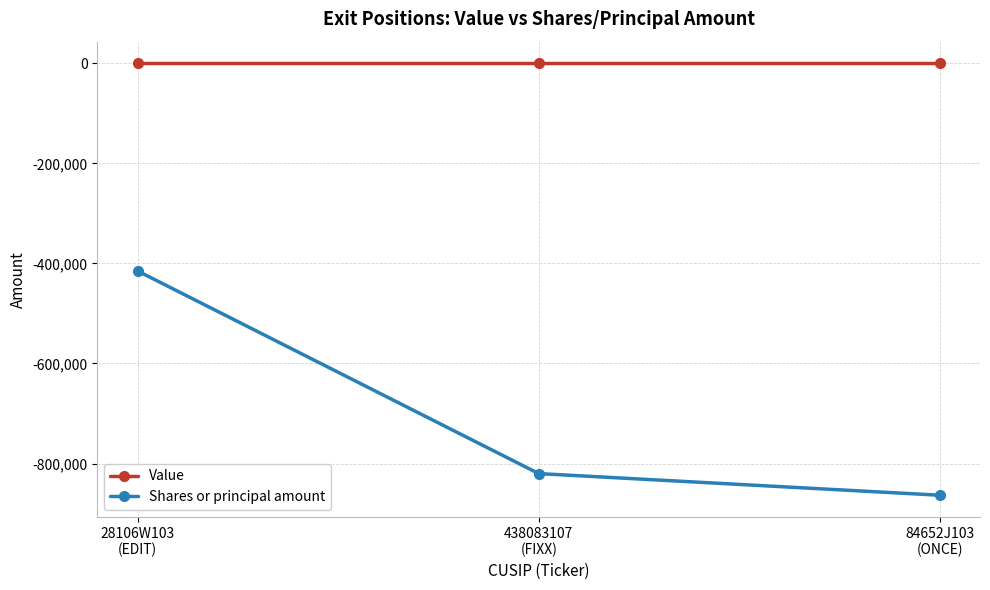

At 438083107
(FIXX), list the series in order from smallest to largest.

Shares or principal amount, Value